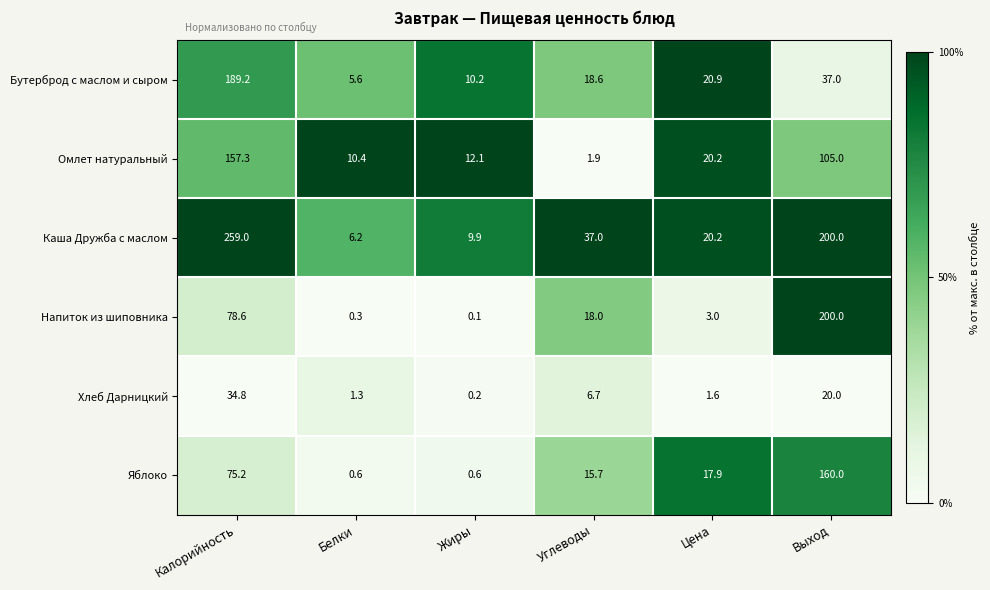

What is the sum of the Омлет натуральный values at Белки and Жиры?

22.5